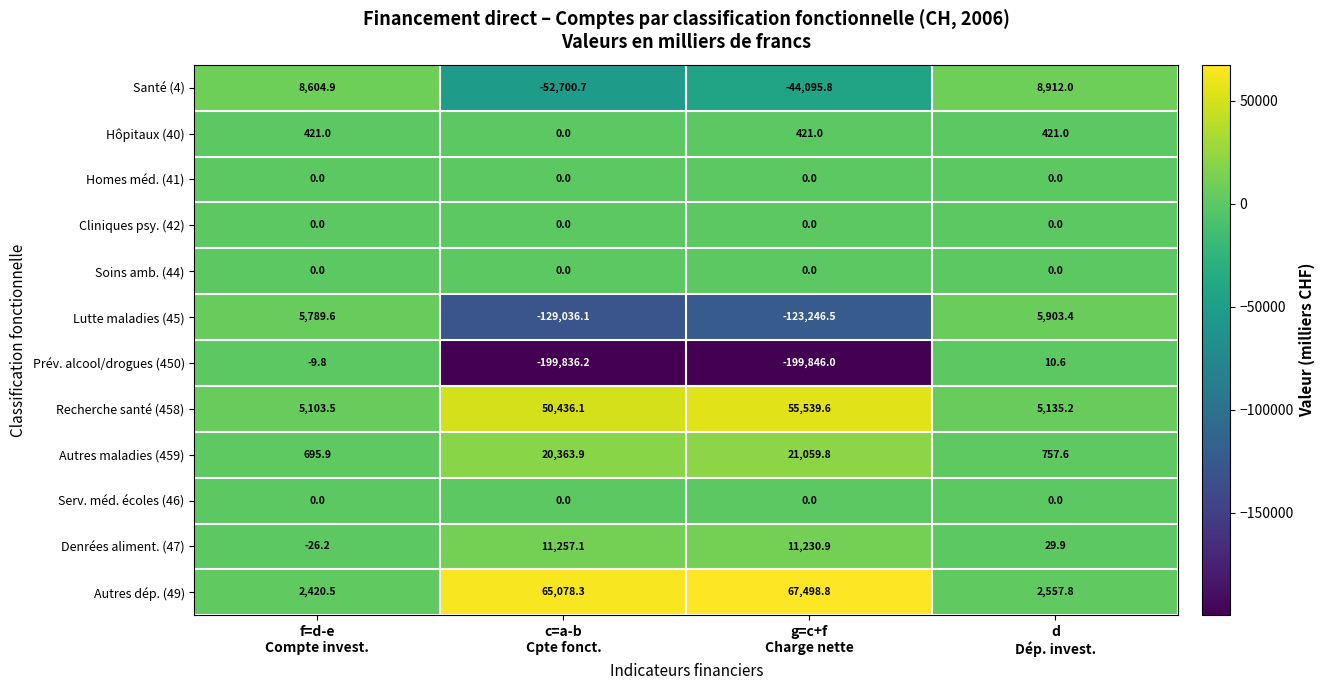

What is the difference between the maximum and minimum values in the Prév. alcool/drogues (450) series?

199856.6